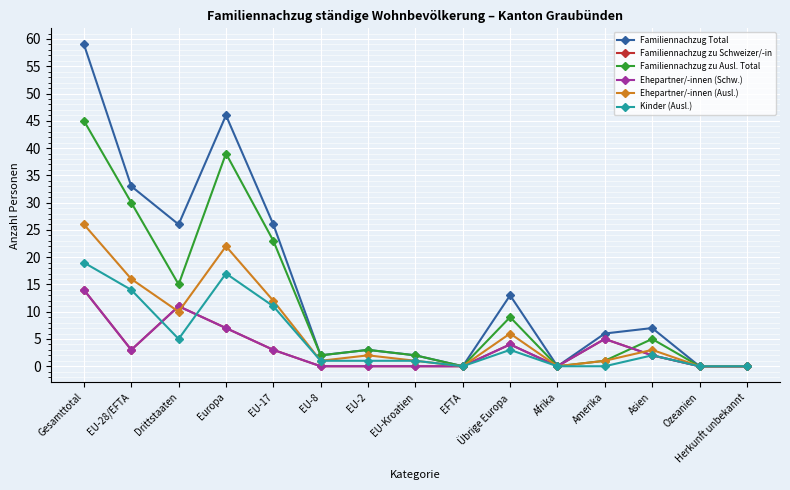

Reading right to left, list all the values displayed in this chart.

Familiennachzug Total: 0	0	7	6	0	13	0	2	3	2	26	46	26	33	59
Familiennachzug zu Schweizer/-in: 0	0	2	5	0	4	0	0	0	0	3	7	11	3	14
Familiennachzug zu Ausl. Total: 0	0	5	1	0	9	0	2	3	2	23	39	15	30	45
Ehepartner/-innen (Schw.): 0	0	2	5	0	4	0	0	0	0	3	7	11	3	14
Ehepartner/-innen (Ausl.): 0	0	3	1	0	6	0	1	2	1	12	22	10	16	26
Kinder (Ausl.): 0	0	2	0	0	3	0	1	1	1	11	17	5	14	19